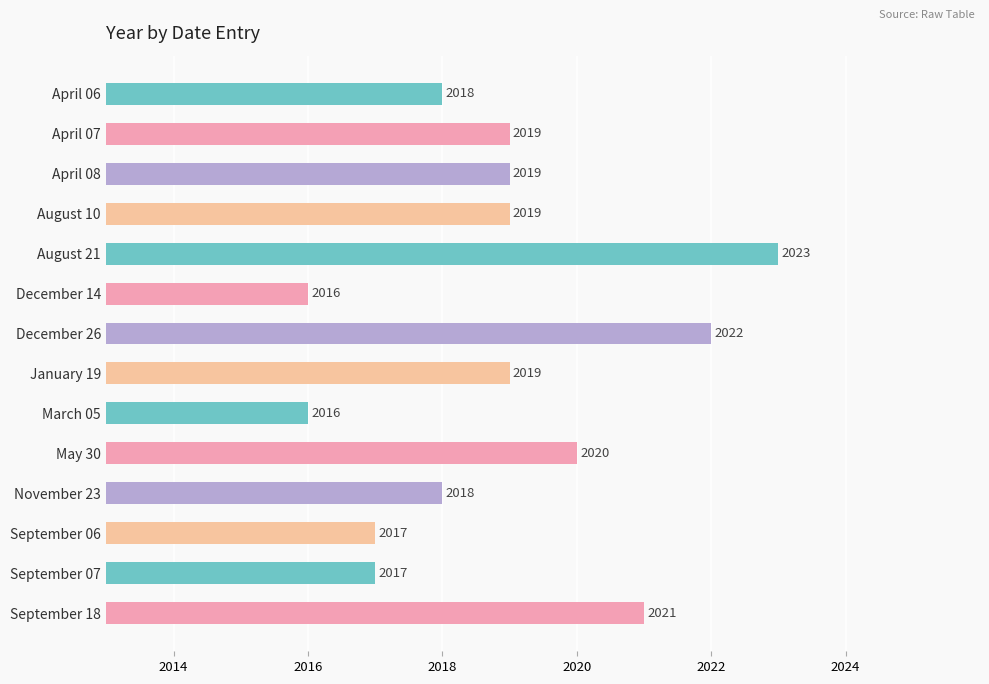

Does the chart contain stacked bars?

No